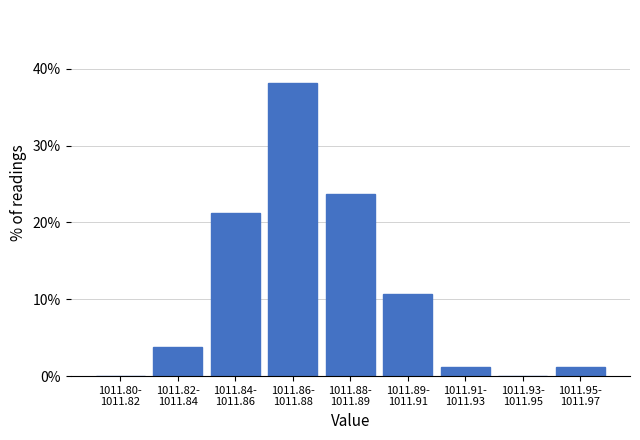

What is the sum of all values?

100.0